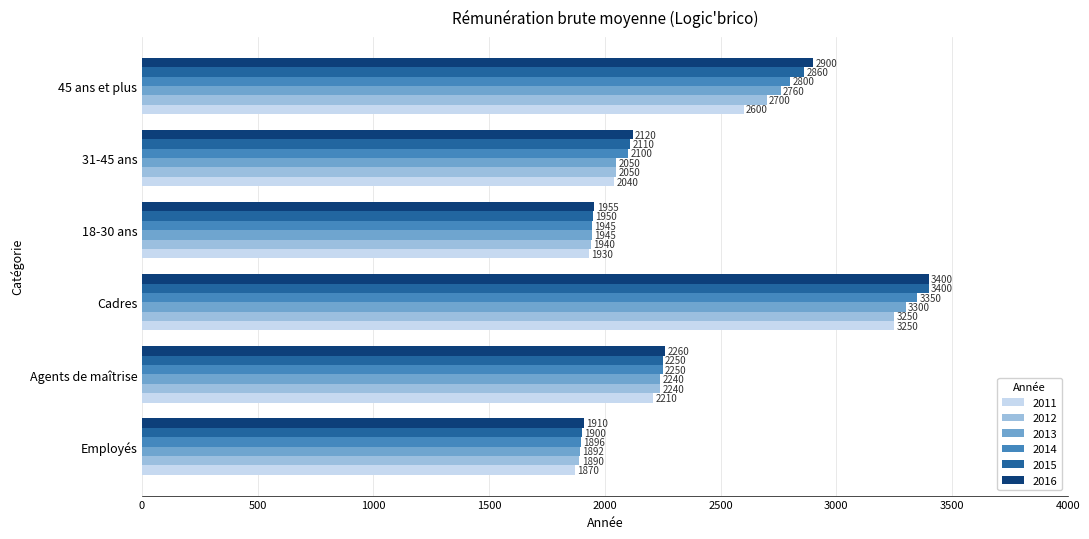

The 2014 series shows 2100 at 31-45 ans. True or false?

True